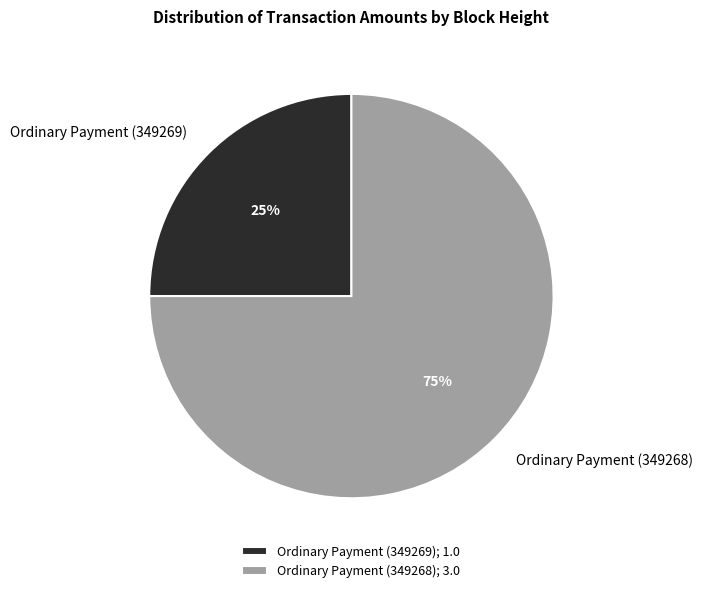

To the nearest percent, what percentage of the pie is Ordinary Payment (349269)?

25%